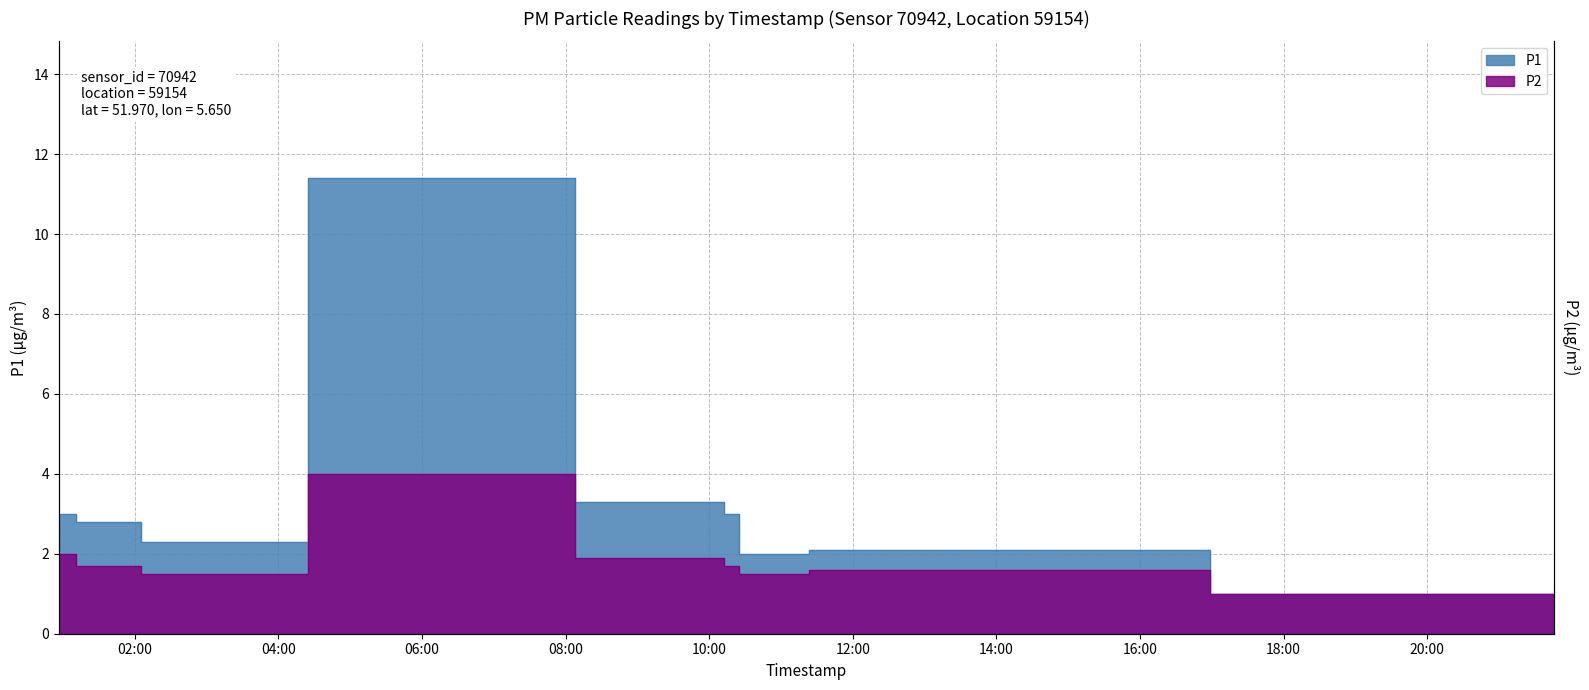

At which category is the sum across all series the highest?

2024-02-21T06:05:06